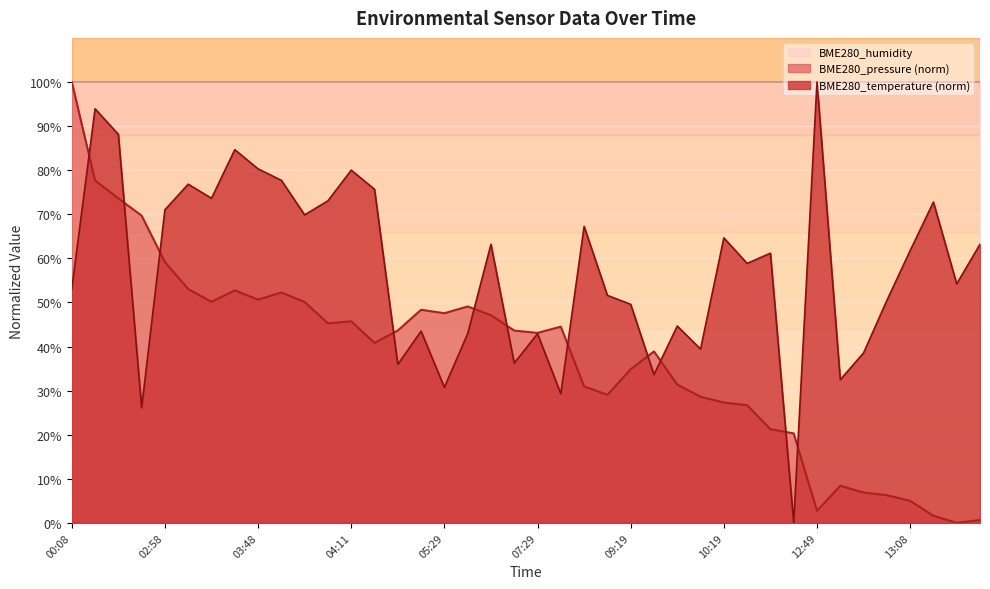

How many lines are shown in the chart?

3